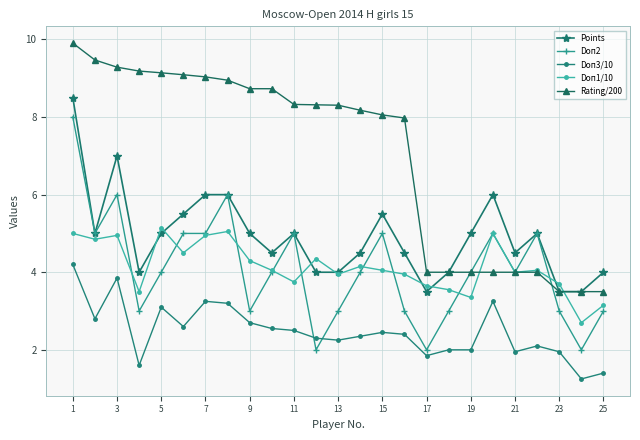

Count the number of categories in the chart.

25